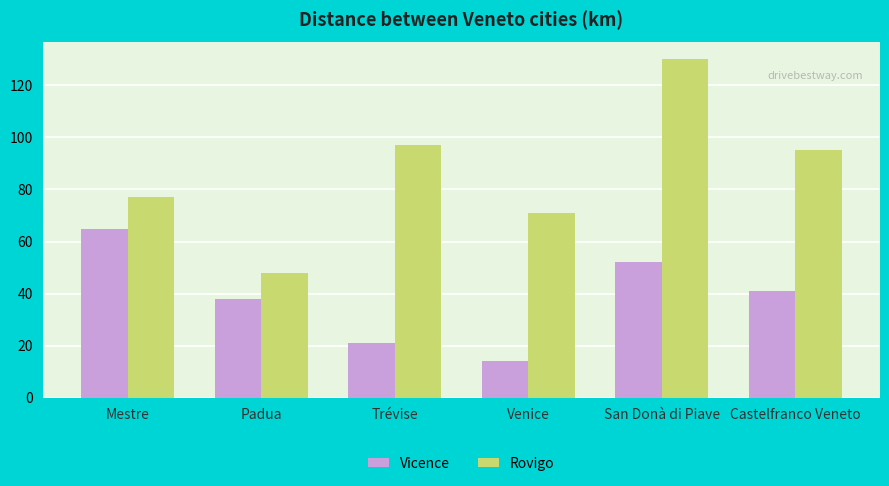

What is the maximum value shown in the chart?

130